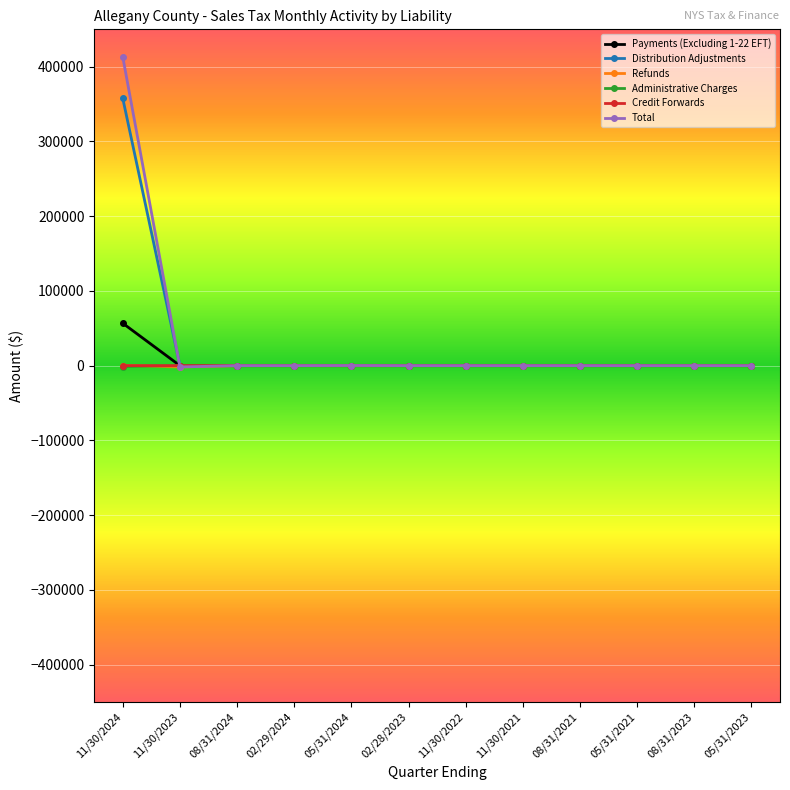

True or false: Payments (Excluding 1-22 EFT) has a value of 0.0 at 05/31/2021.

True